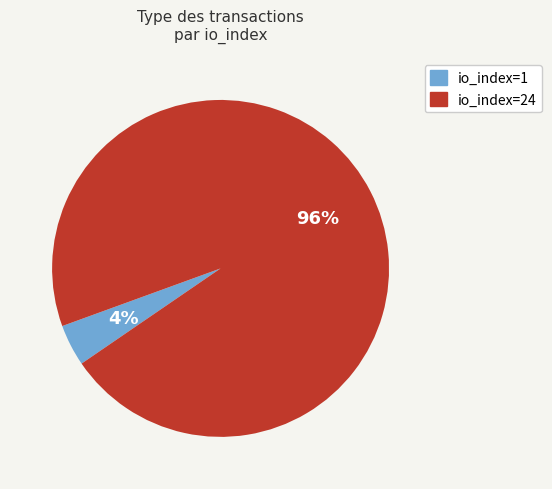

To the nearest percent, what is the difference between the largest and smallest slice percentages?

92%